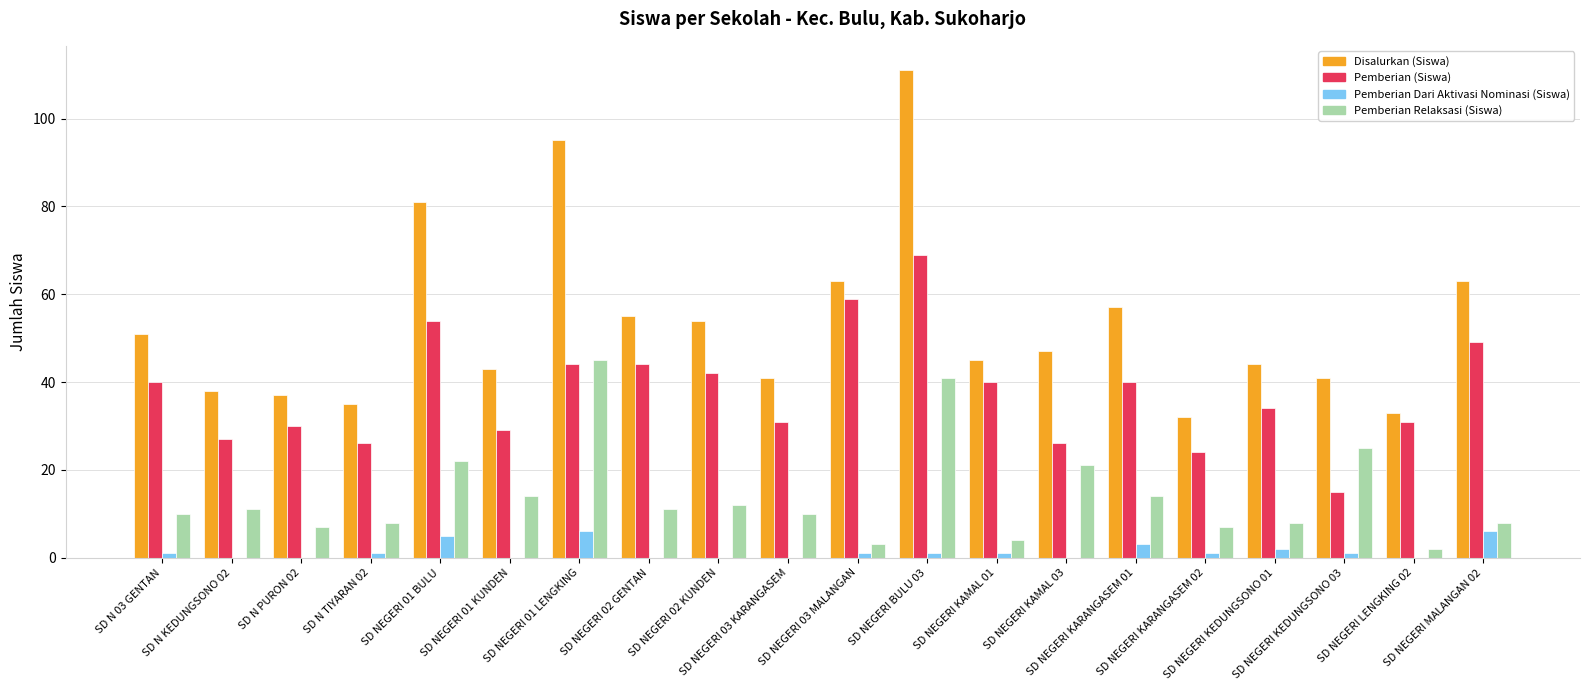

Does the chart contain stacked bars?

No